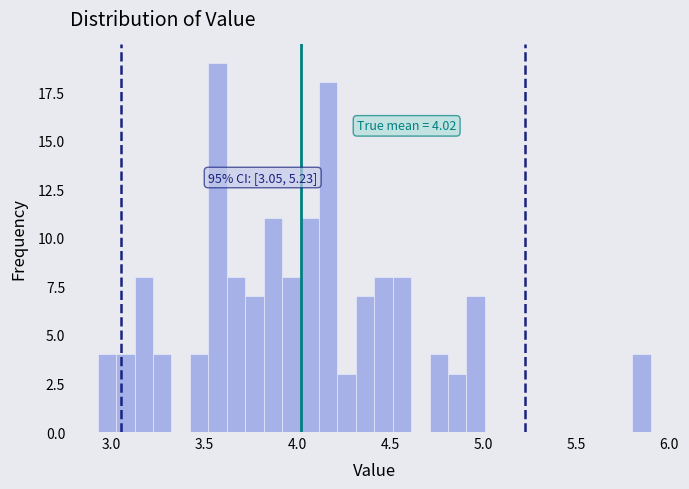

Read against the x-axis, roughly where is the centre of the tallest bar?

3.55